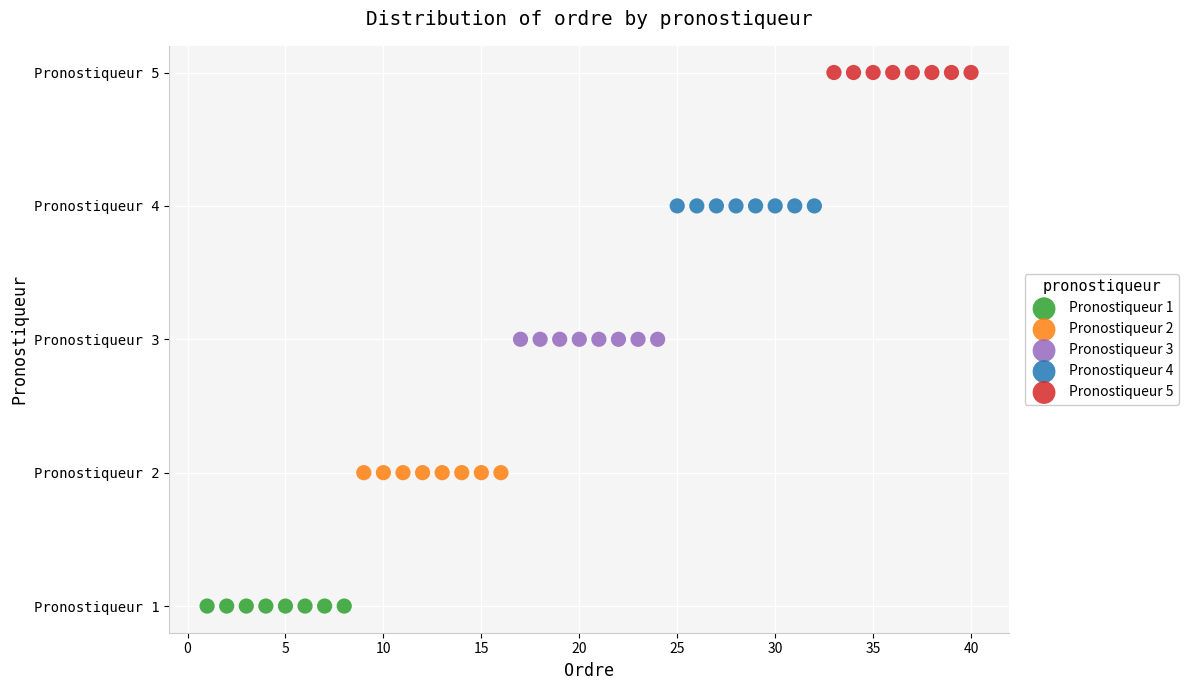

What are all the series names shown in the legend?

Pronostiqueur 1, Pronostiqueur 2, Pronostiqueur 3, Pronostiqueur 4, Pronostiqueur 5